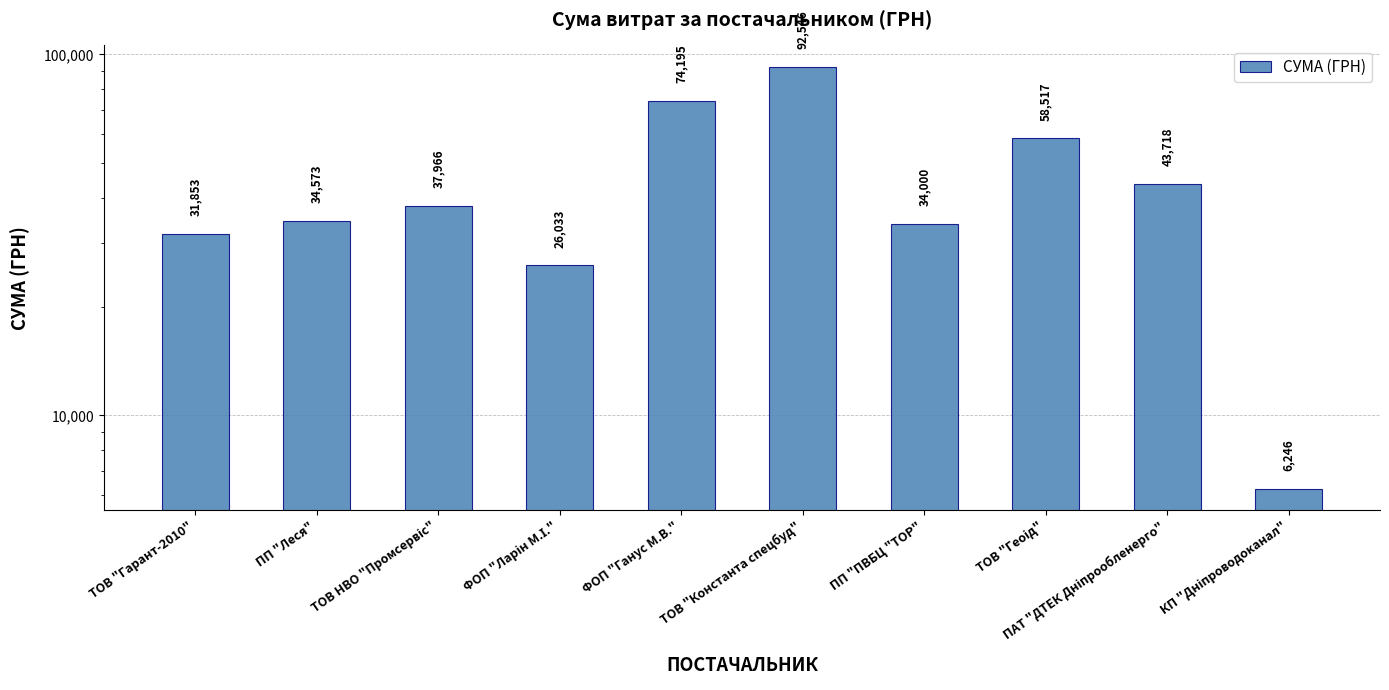

What is the difference between the values at КП "Дніпроводоканал" and ТОВ "Константа спецбуд"?

86300.6